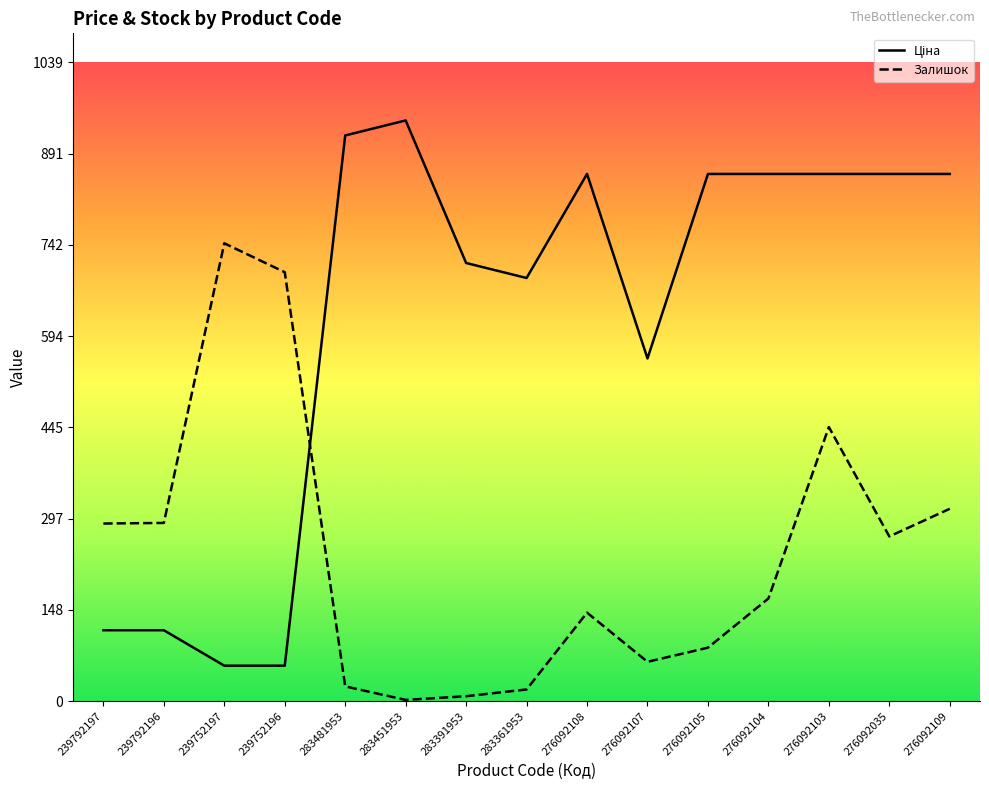

What are all the series names shown in the legend?

Ціна, Залишок